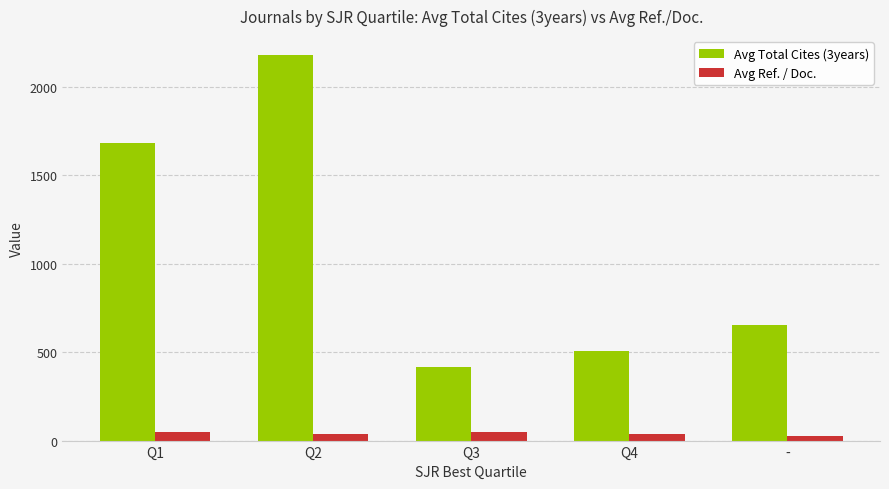

What is the total value across all series at Q4?

541.9